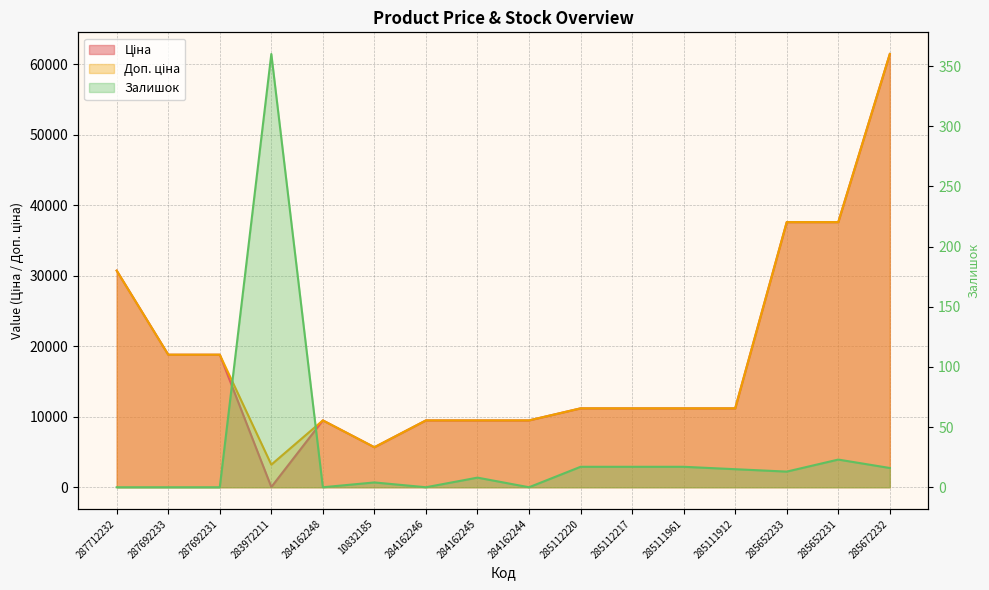

True or false: Ціна has more than 1 interior local peaks.

False